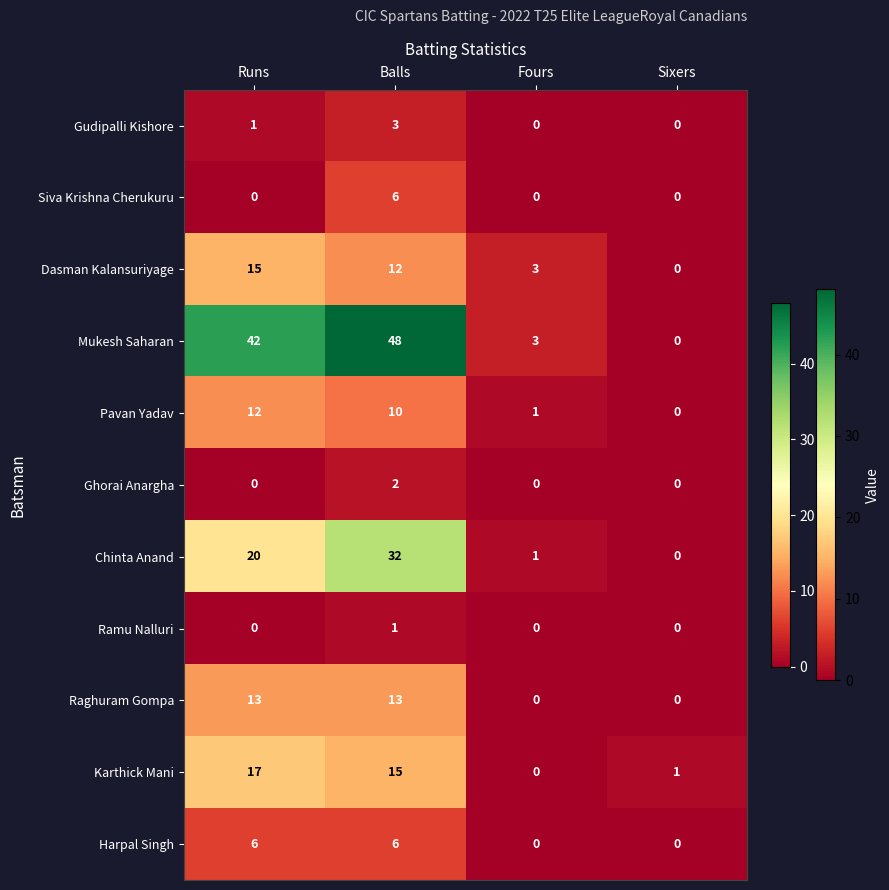

What is the total value across all series at Sixers?

1